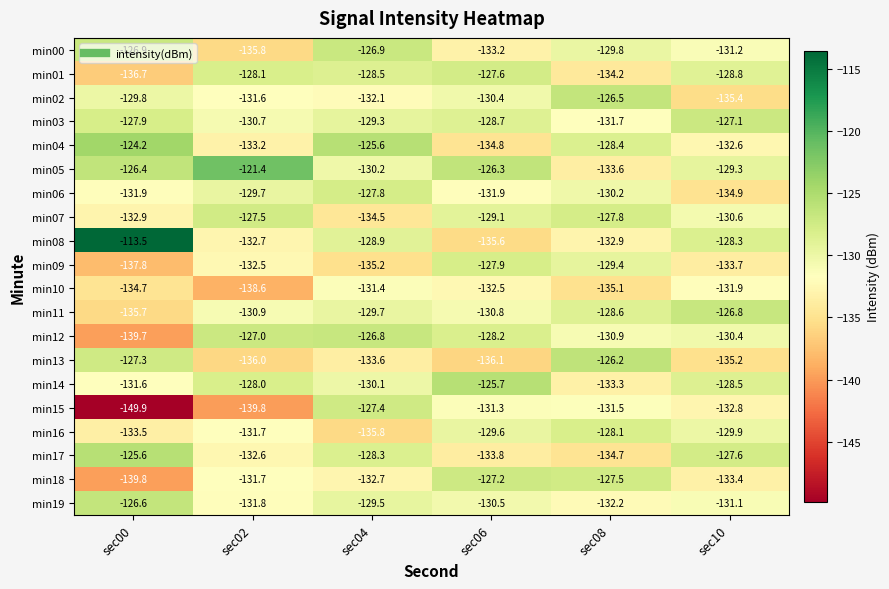

True or false: min12 has a value of -60.3 at sec06.

False